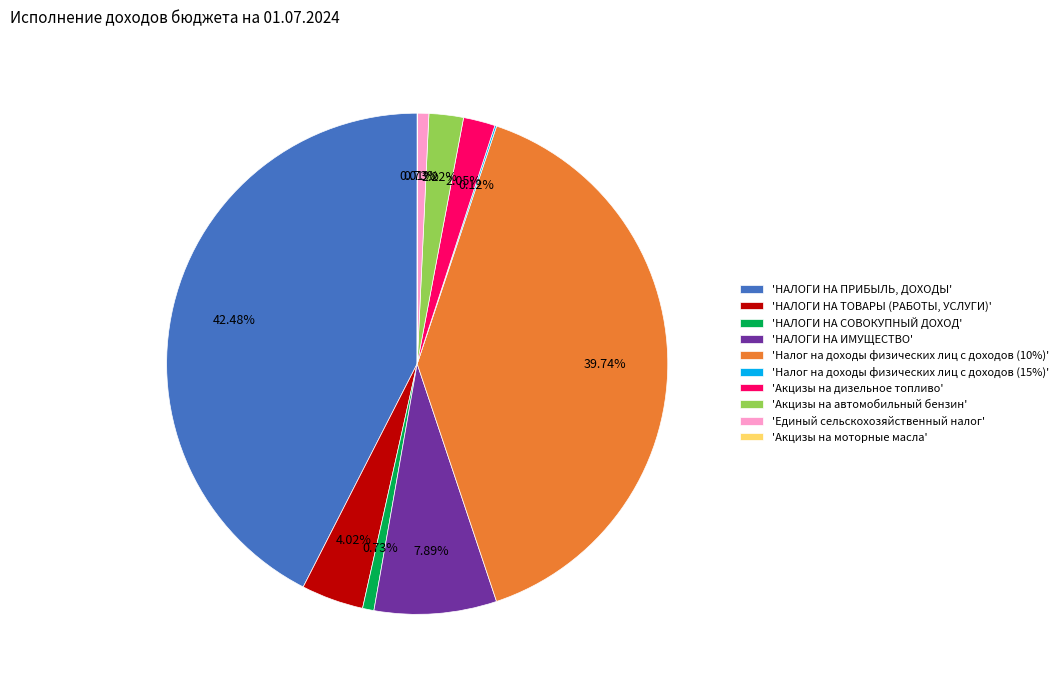

Is there a majority slice in this chart?

No